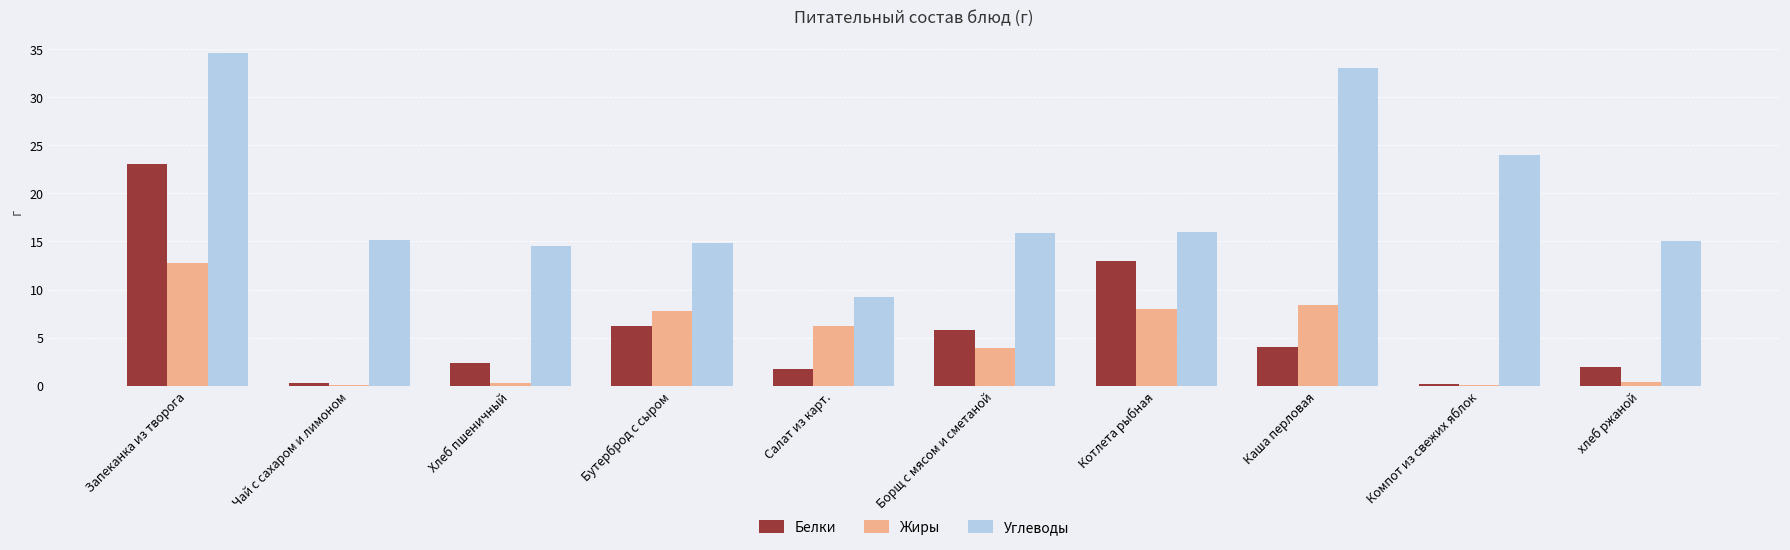

Is the value of Белки at хлеб ржаной greater than the value of Углеводы at Хлеб пшеничный?

No